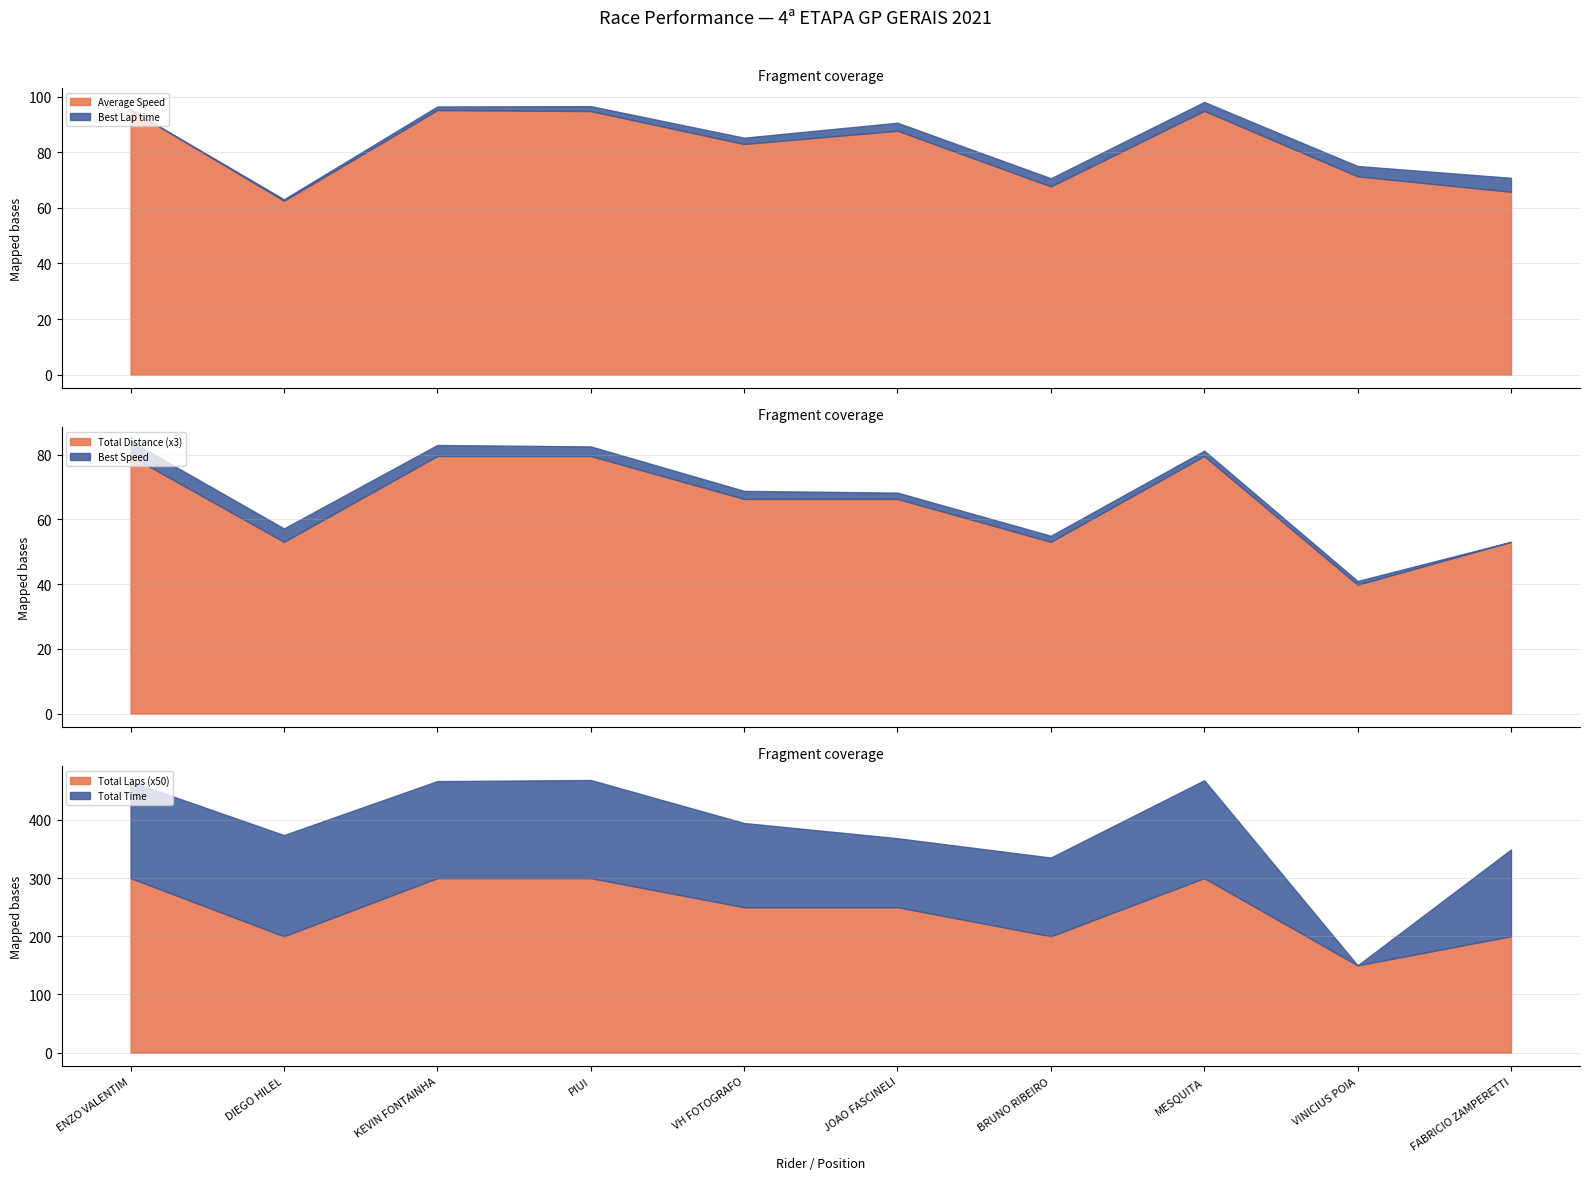

What is the highest value of the Average Speed series?

95.4